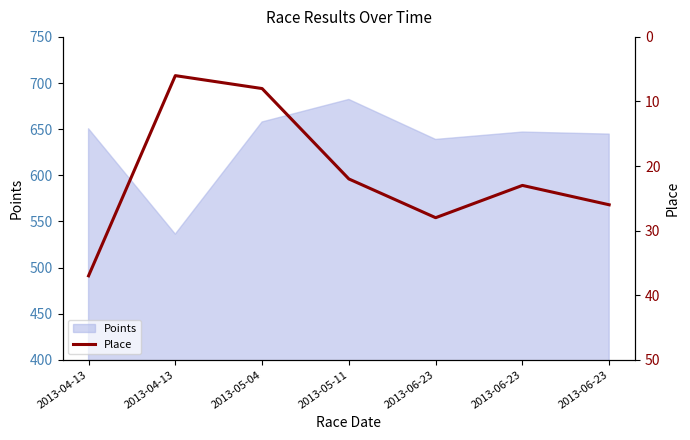

Between 2013-06-23 and 2013-04-13, which is larger?

2013-04-13